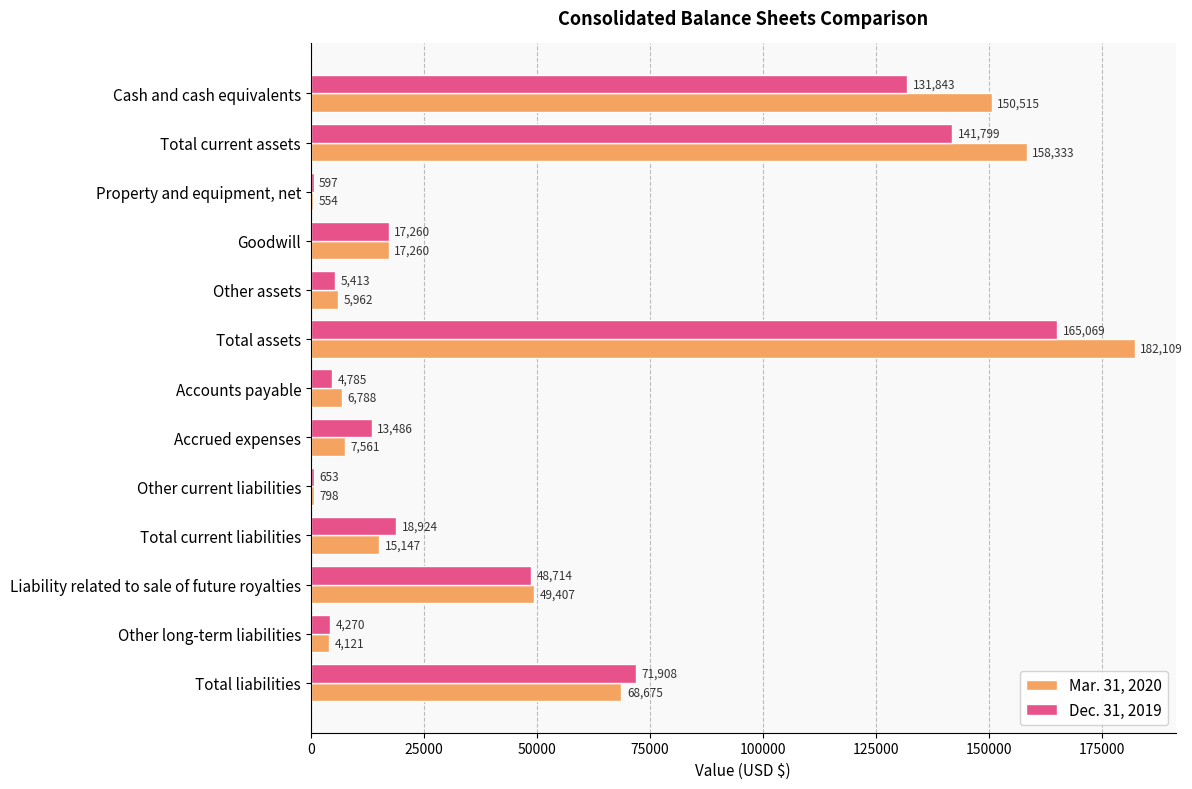

What value does the Mar. 31, 2020 series have at Other current liabilities, to the nearest 10?

800